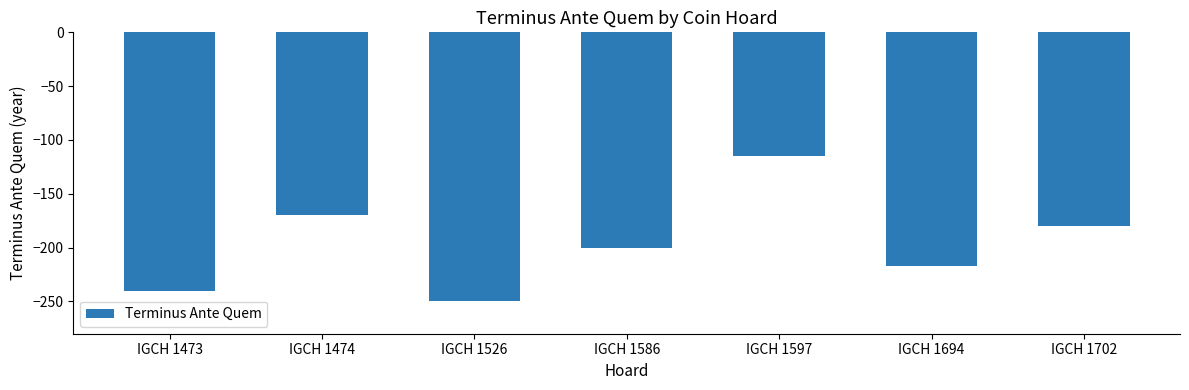

Rank the categories by value from highest to lowest.

IGCH 1597, IGCH 1474, IGCH 1702, IGCH 1586, IGCH 1694, IGCH 1473, IGCH 1526